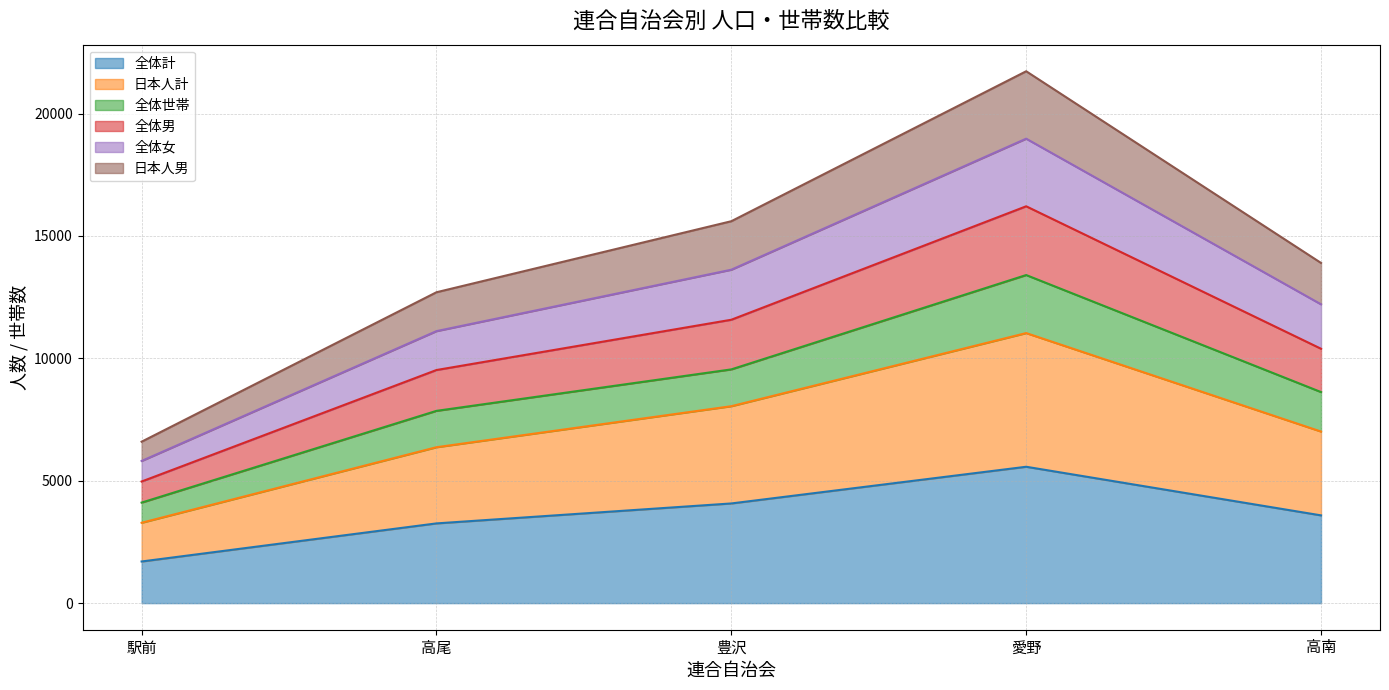

True or false: 全体男 has more than 1 points higher than both neighbors.

False